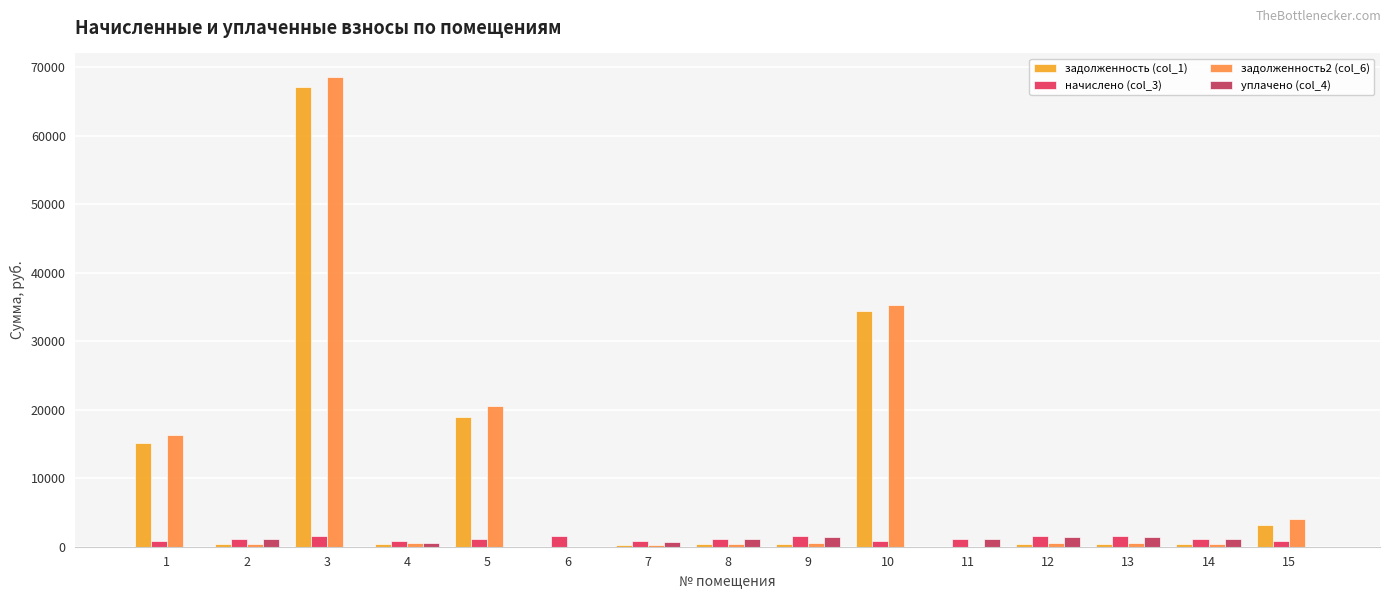

At which label does задолженность2 (col_6) first exceed 507?

1